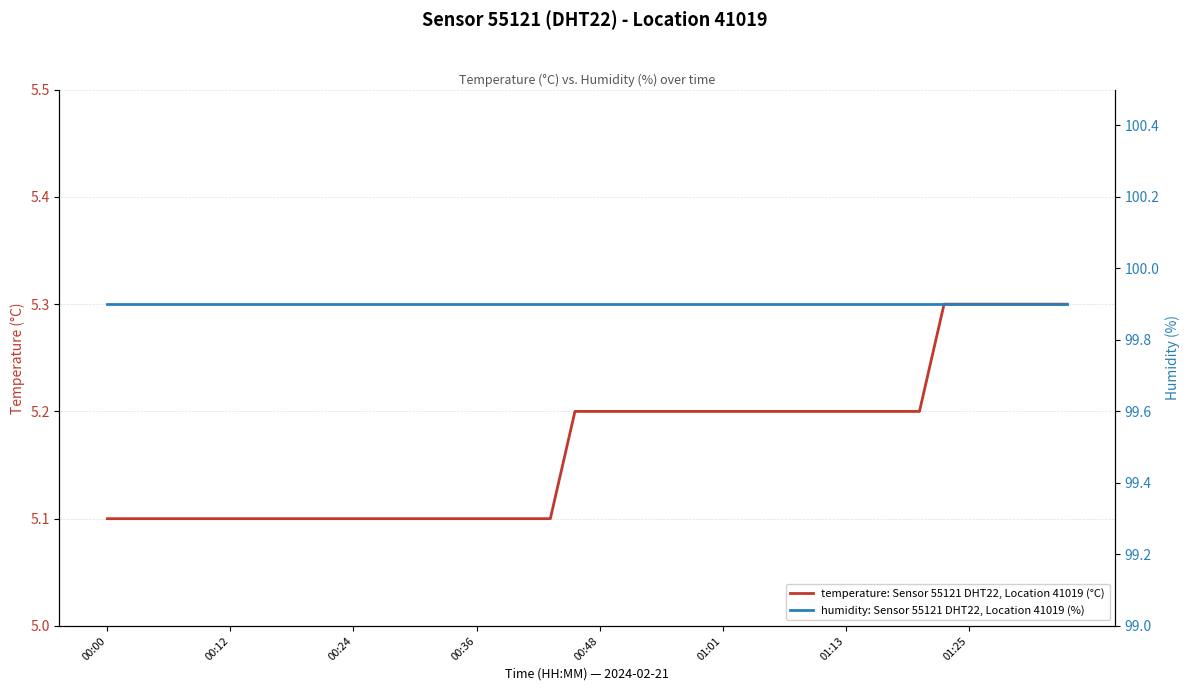

Rank the series at 28 from highest to lowest value.

humidity: Sensor 55121 DHT22, Location 41019 (%), temperature: Sensor 55121 DHT22, Location 41019 (°C)